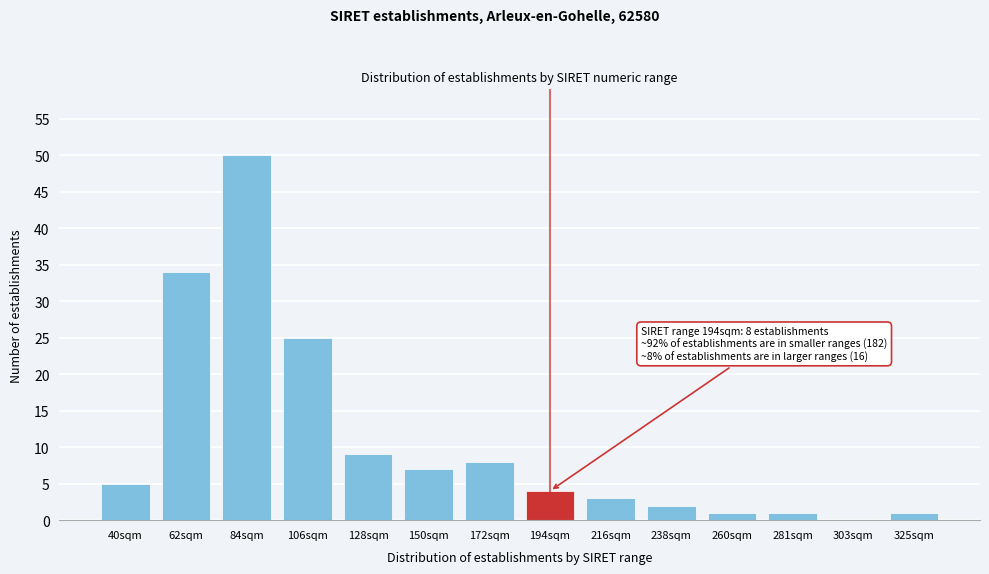

Reading left to right, extract all data points from this chart.

40sqm=5	62sqm=34	84sqm=50	106sqm=25	128sqm=9	150sqm=7	172sqm=8	194sqm=4	216sqm=3	238sqm=2	260sqm=1	281sqm=1	303sqm=0	325sqm=1